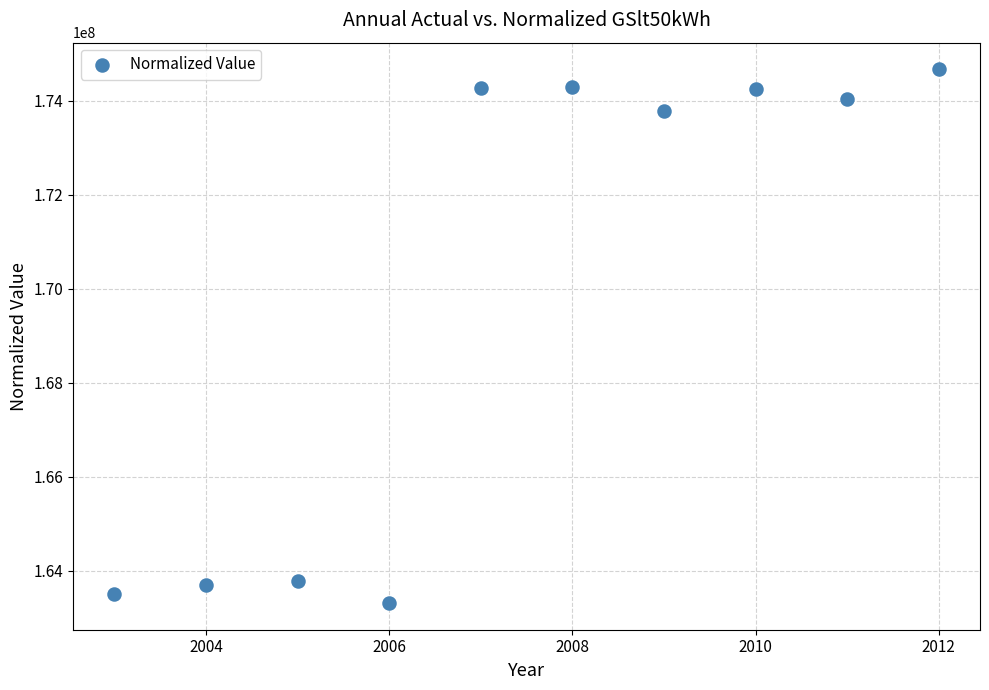

What is the range of Y values (max minus min)?

11357173.1